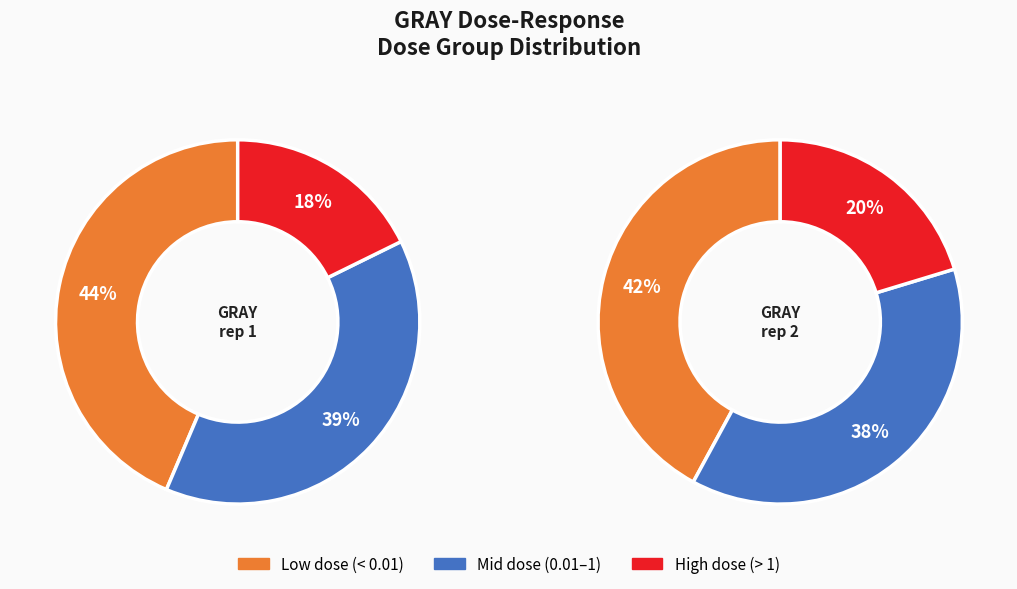

Does 2.67 account for over 50% of the chart?

No